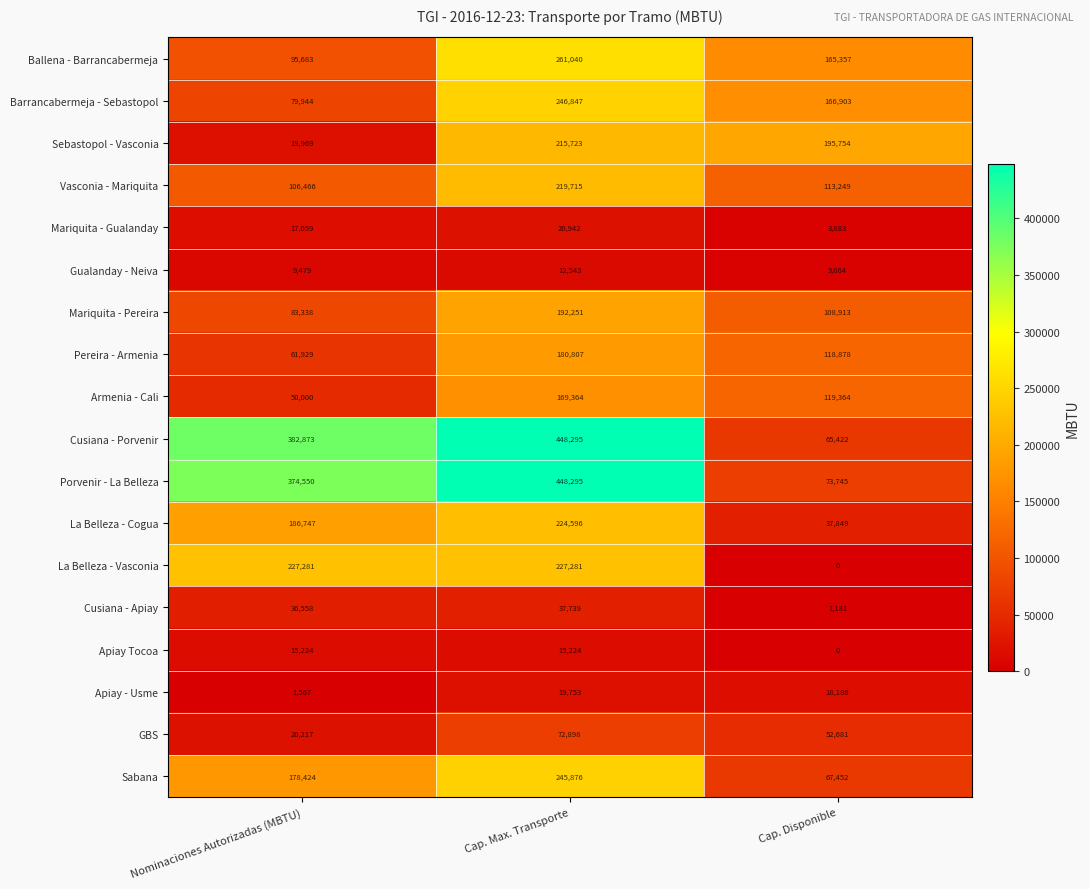

Is it true that Vasconia - Mariquita equals 106466 at Nominaciones Autorizadas (MBTU)?

True